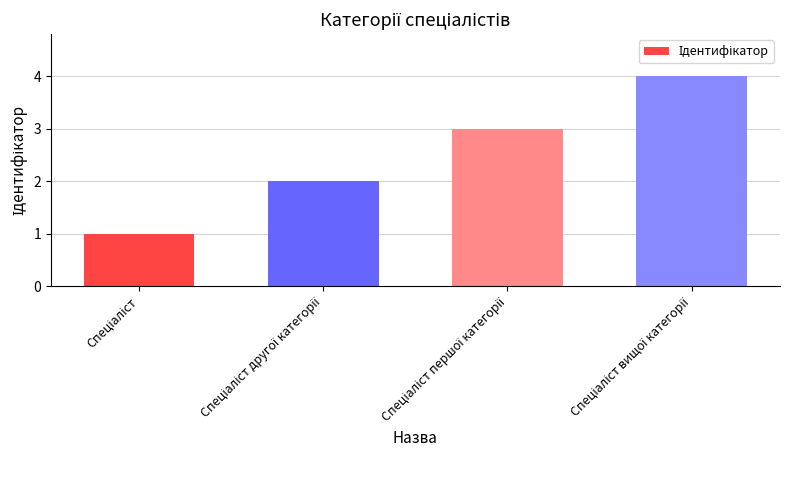

Are the bars horizontal?

No